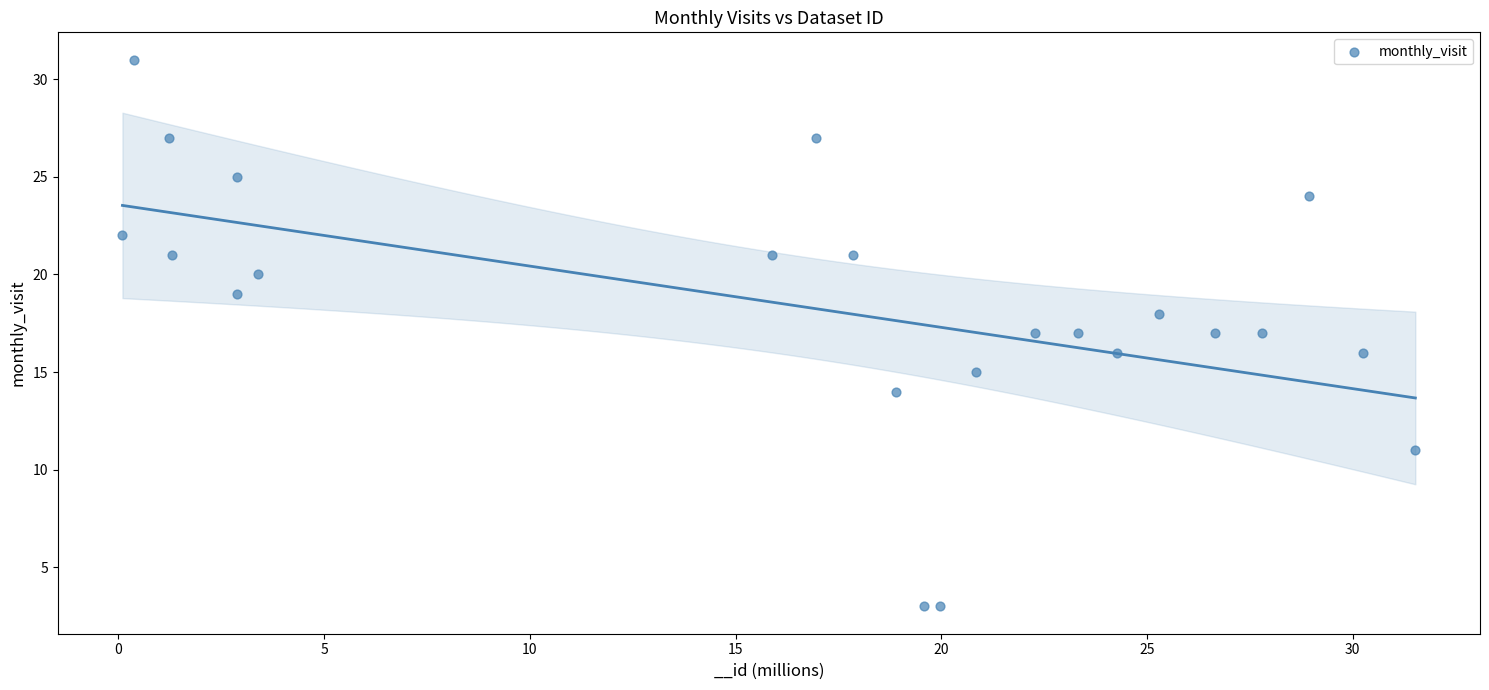

What is the range of Y values (max minus min)?

28